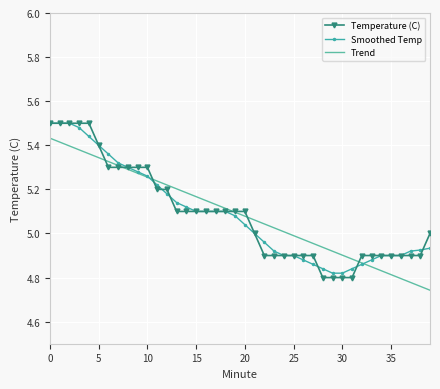

What is the highest value of the Temperature (C) series?

5.5